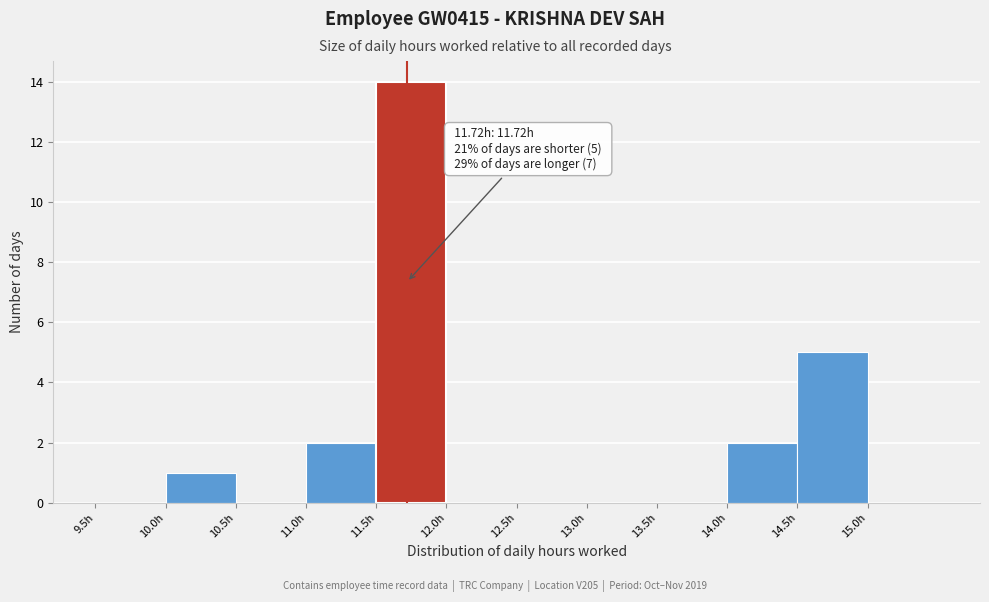

Which range on the x-axis has the tallest bar?

11.5 to 12.0